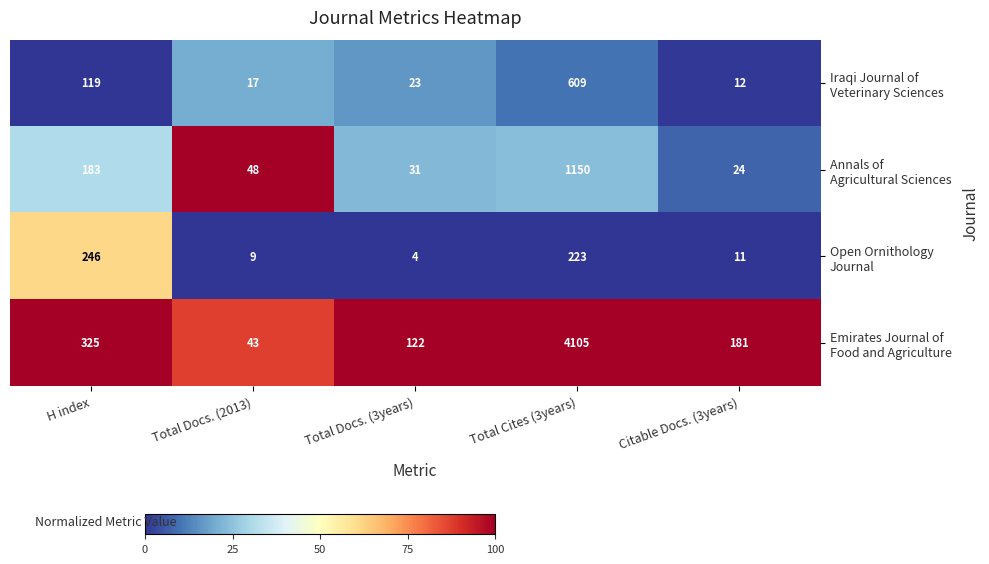

What is the difference between the highest and lowest values at Total Docs. (3years)?

118